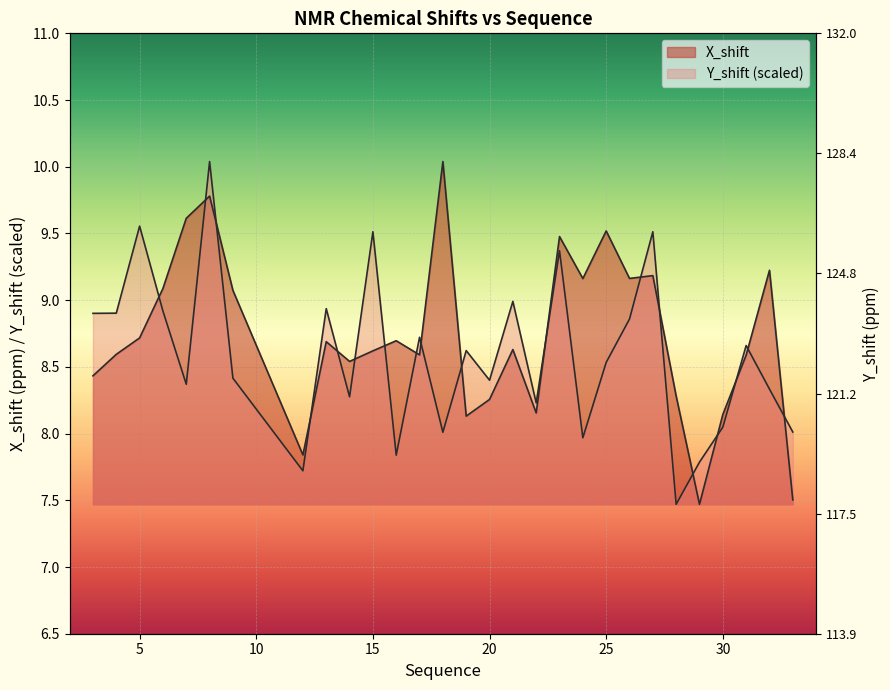

Rank the series at 14 from highest to lowest value.

X_shift, Y_shift